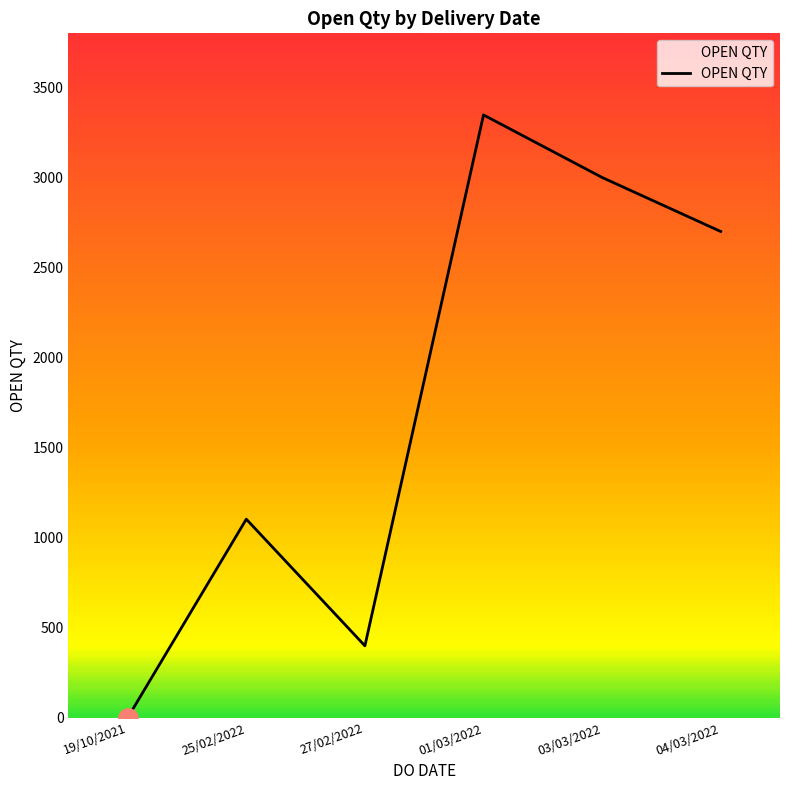

Does the chart display data point markers on the line(s)?

No